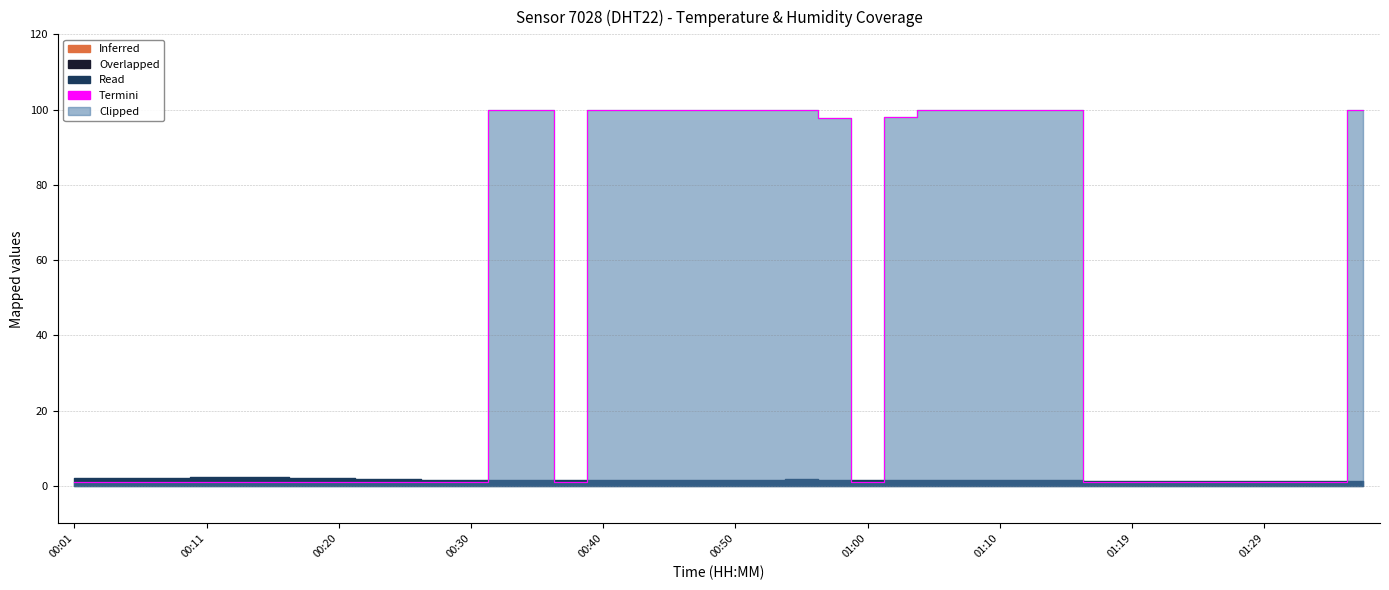

What is the sum of all values?

1717.2